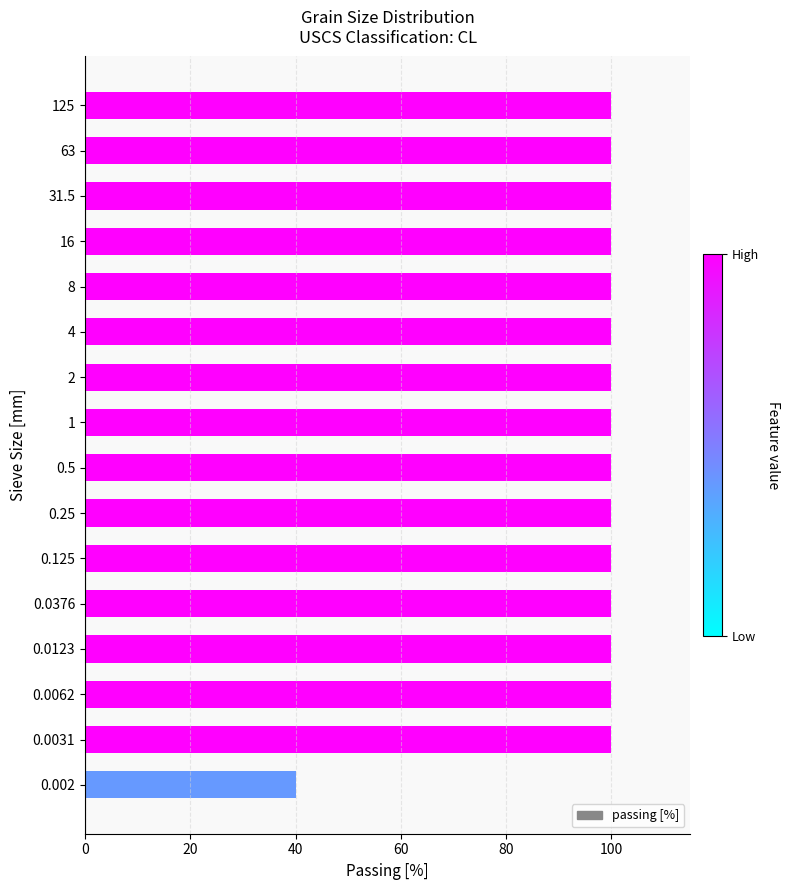

What is the sum of all values?

1540